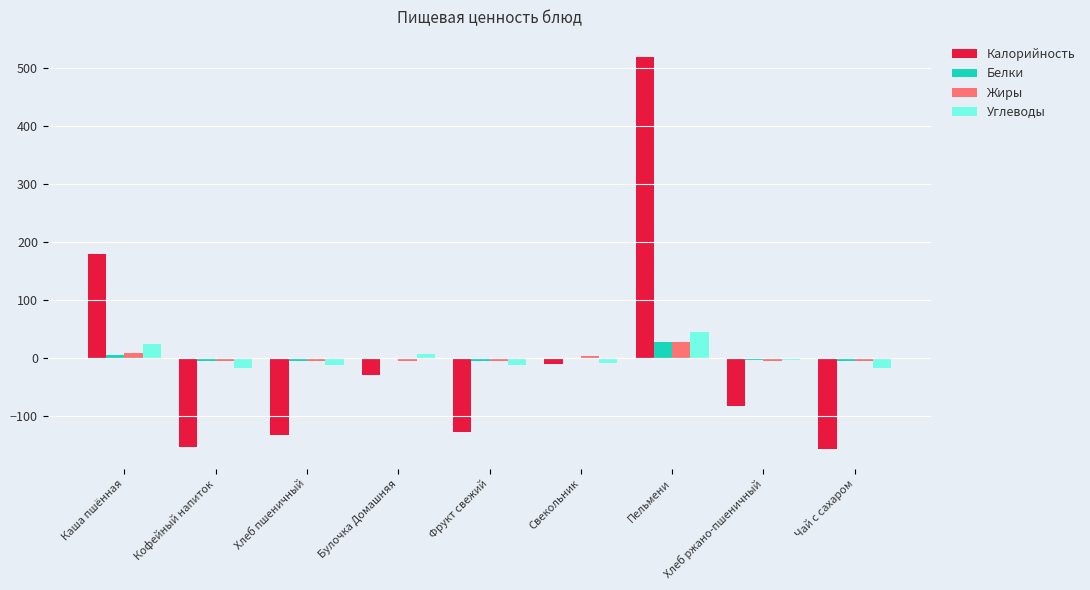

Count the number of data series in this chart.

4